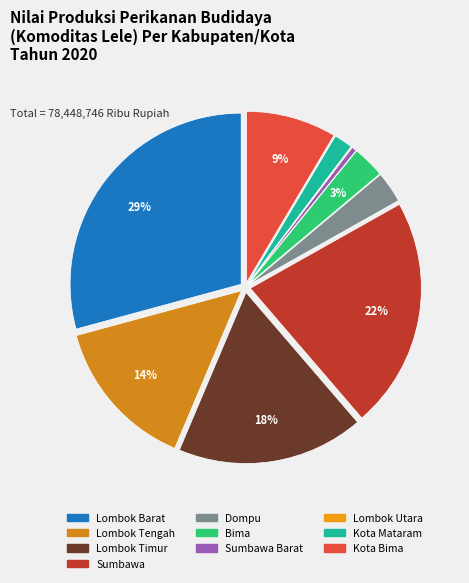

How many segments does this pie chart have?

10